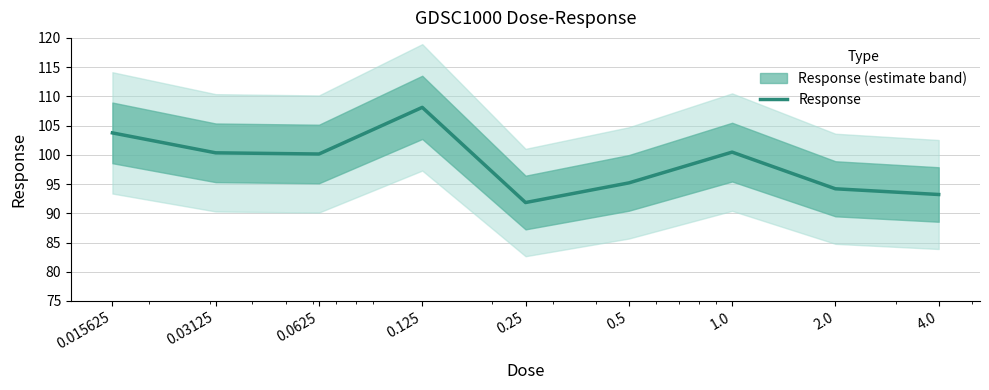

Reading left to right, what are all the values shown in this chart?

103.8	100.3	100.1	108.1	91.8	95.2	100.5	94.2	93.2